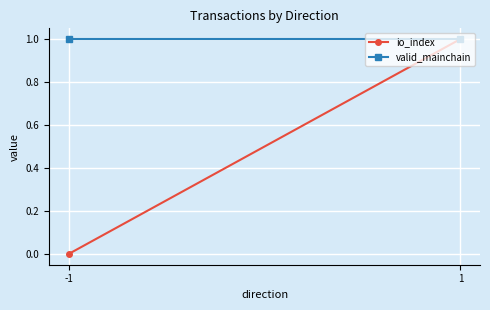

Is the value of valid_mainchain at 1 greater than the value of io_index at 1?

No